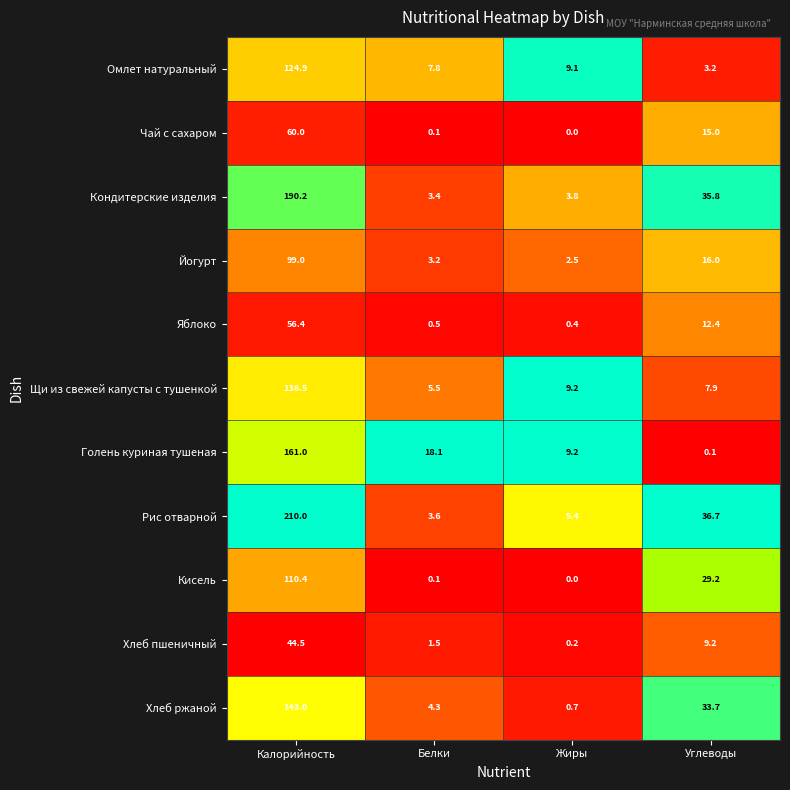

What is the difference between the second highest and second lowest values in the Кондитерские изделия series?

32.0